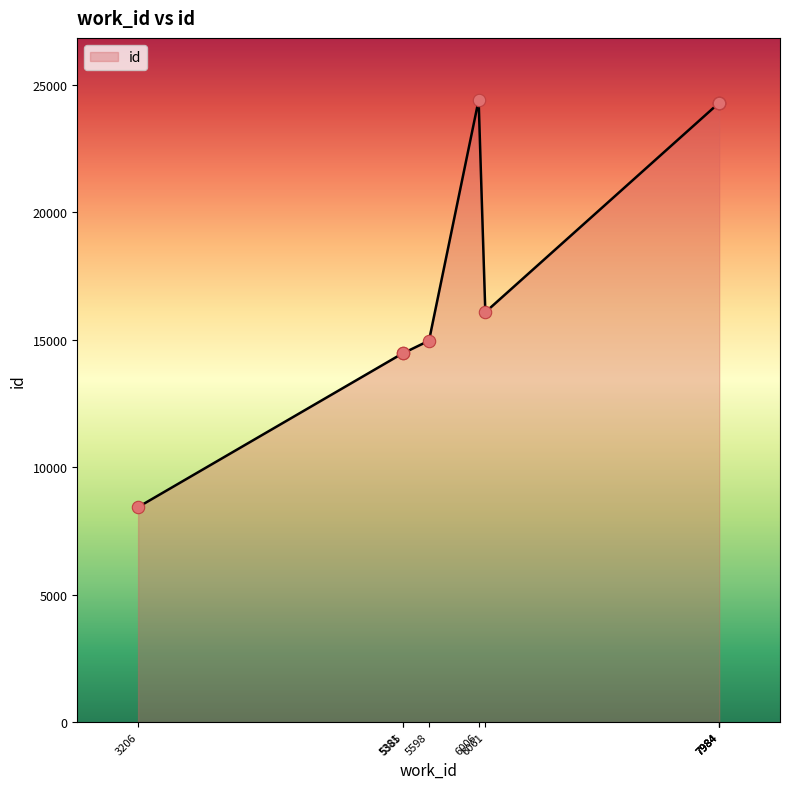

Between 7984 and 5598, which is larger?

7984